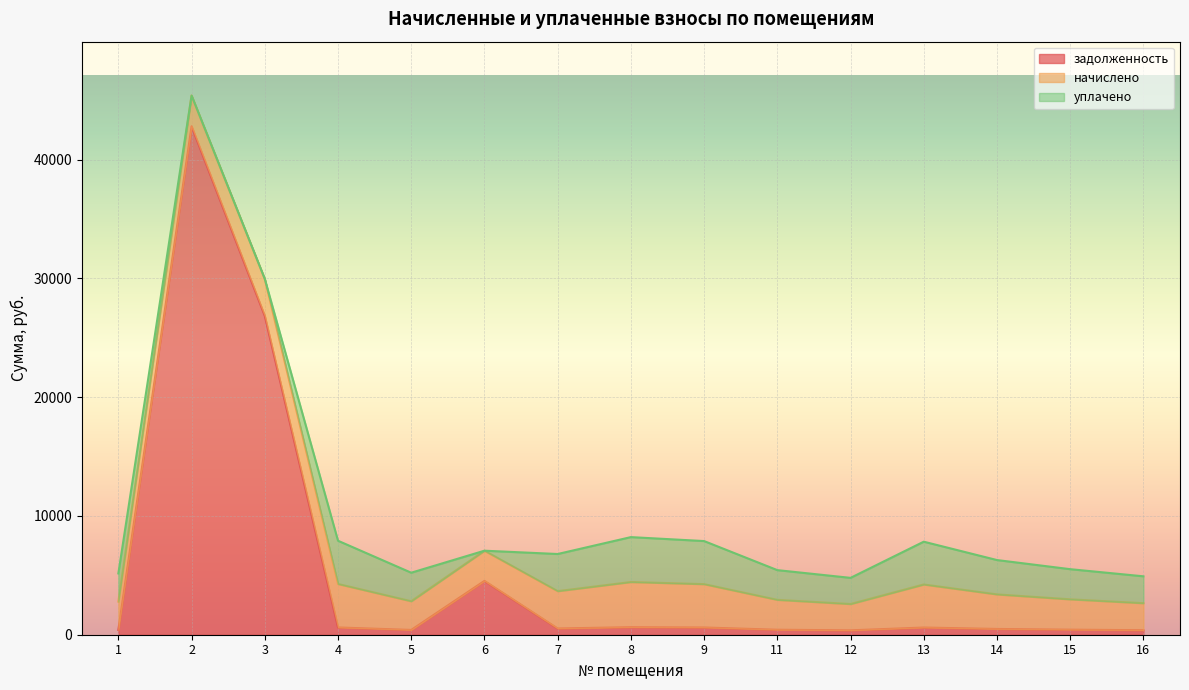

Which series ends up on top after the final intersection of задолженность and уплачено?

уплачено